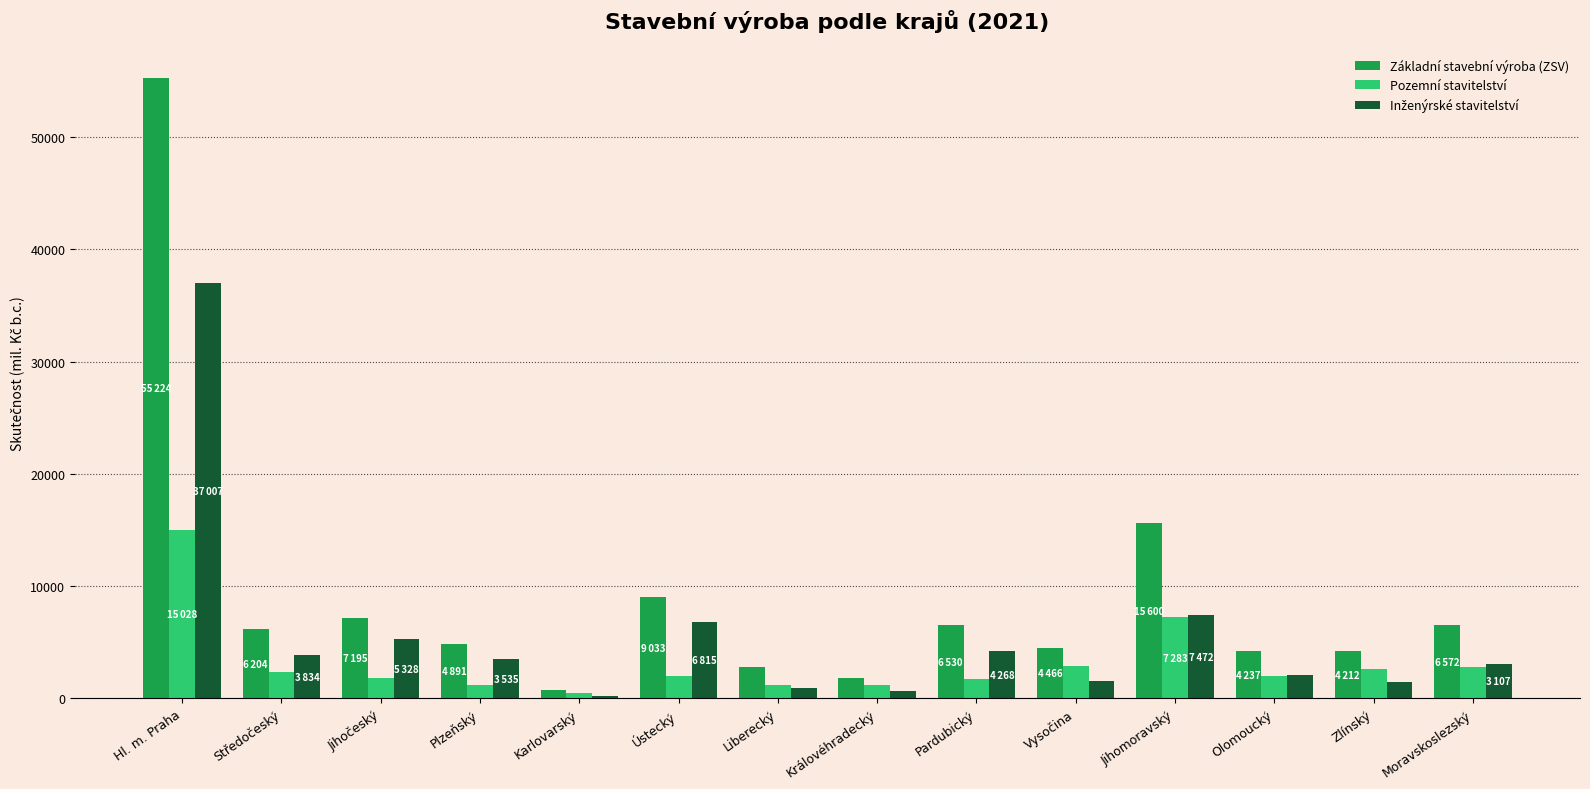

Which series has the largest total across all categories?

Základní stavební výroba (ZSV)